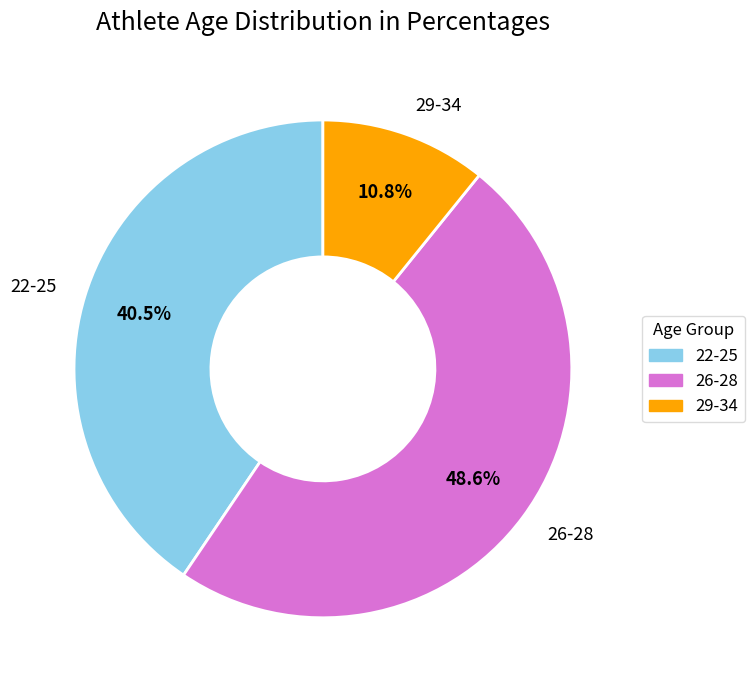

What is the total percentage of 22-25 and 29-34?

51.4%